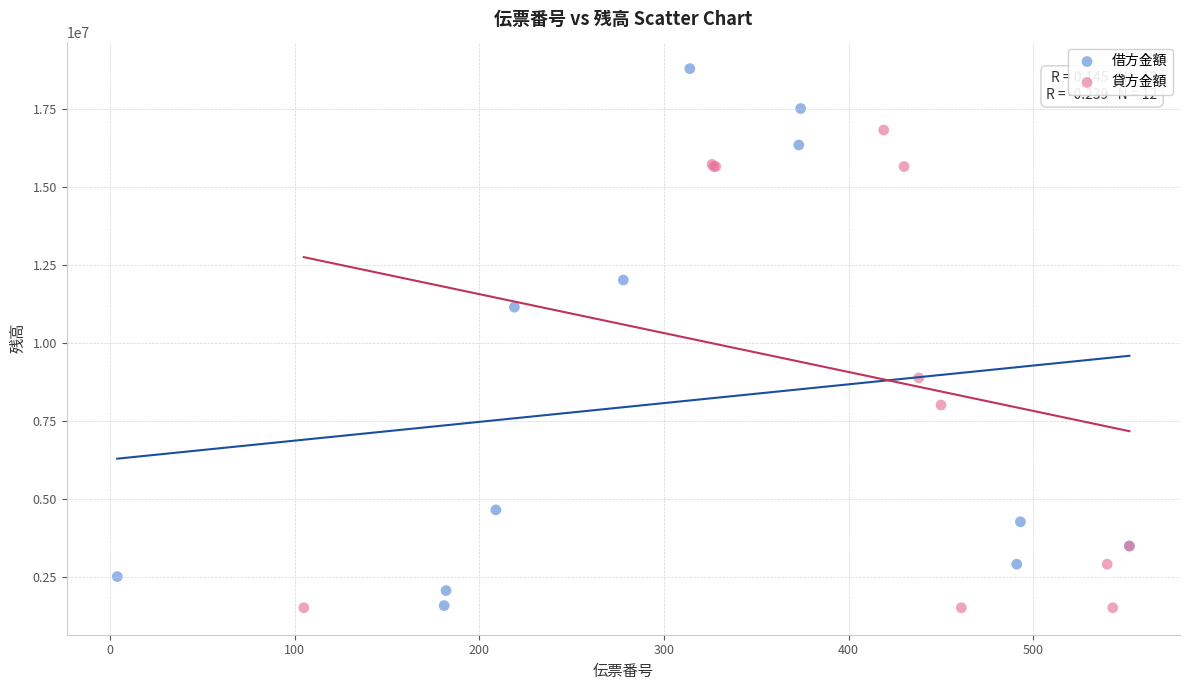

Which series has the widest spread of Y values?

借方金額